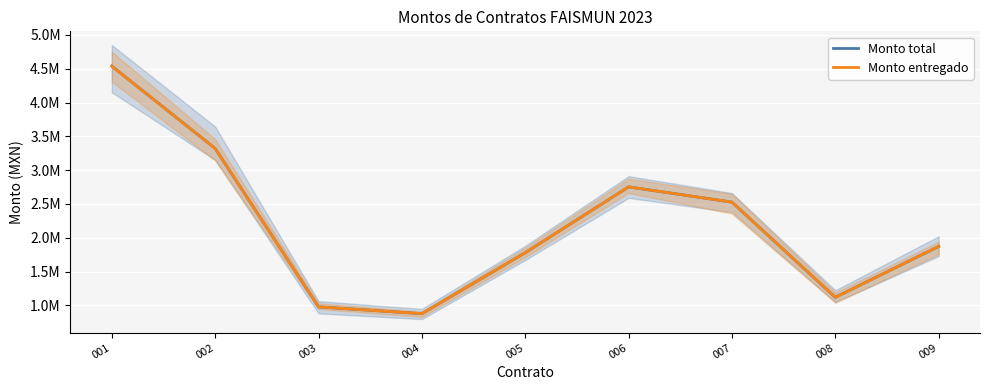

What is the difference between the Monto entregado values at 003 and 008?

141033.9